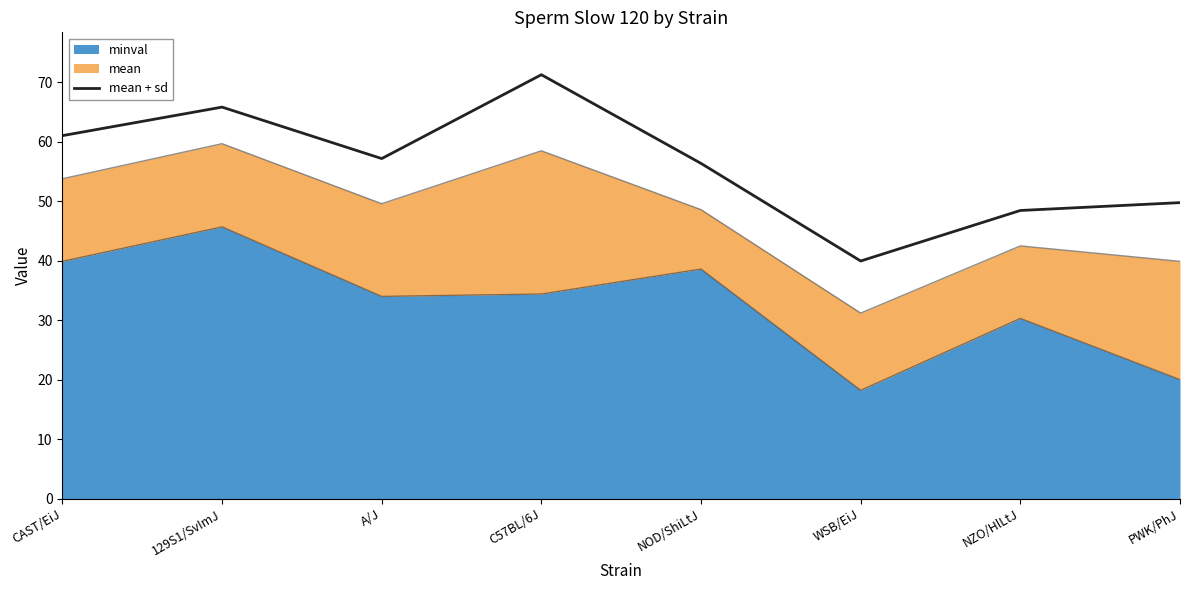

At which label is the value closest to 55?

NOD/ShiLtJ